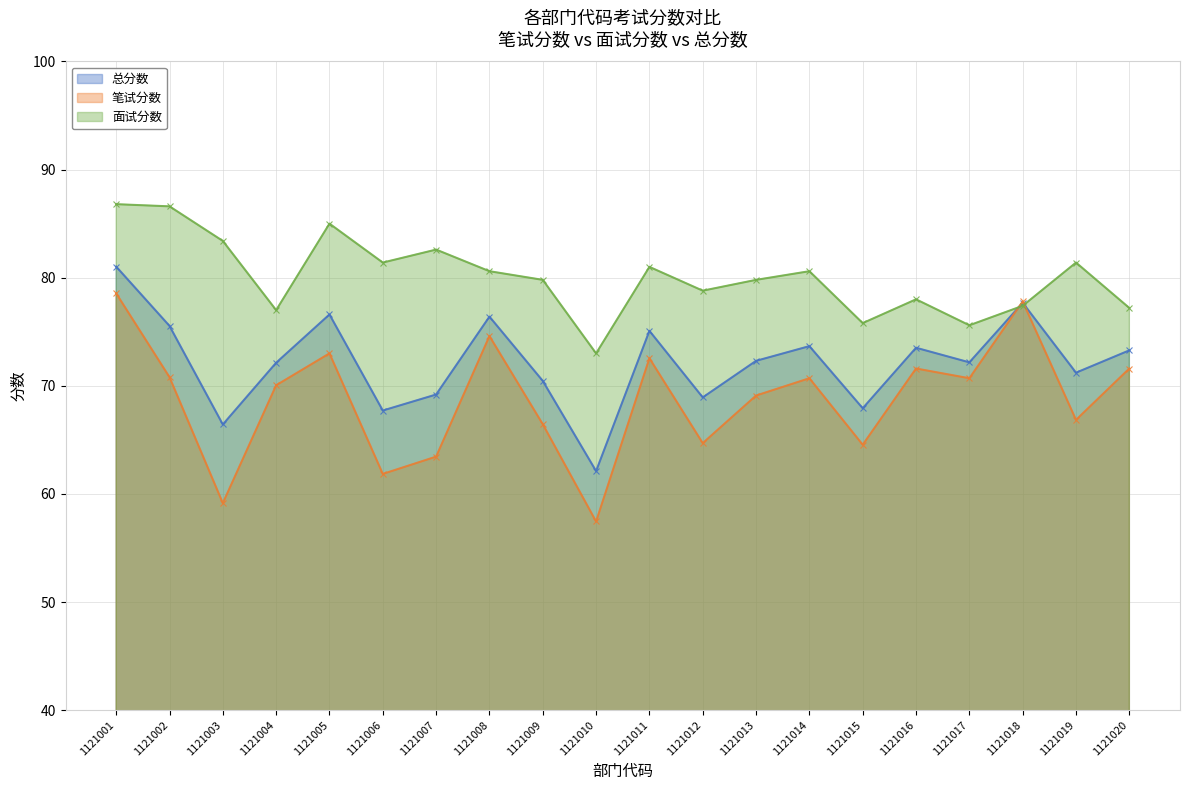

How many interior local valleys does the 总分数 series have?

7